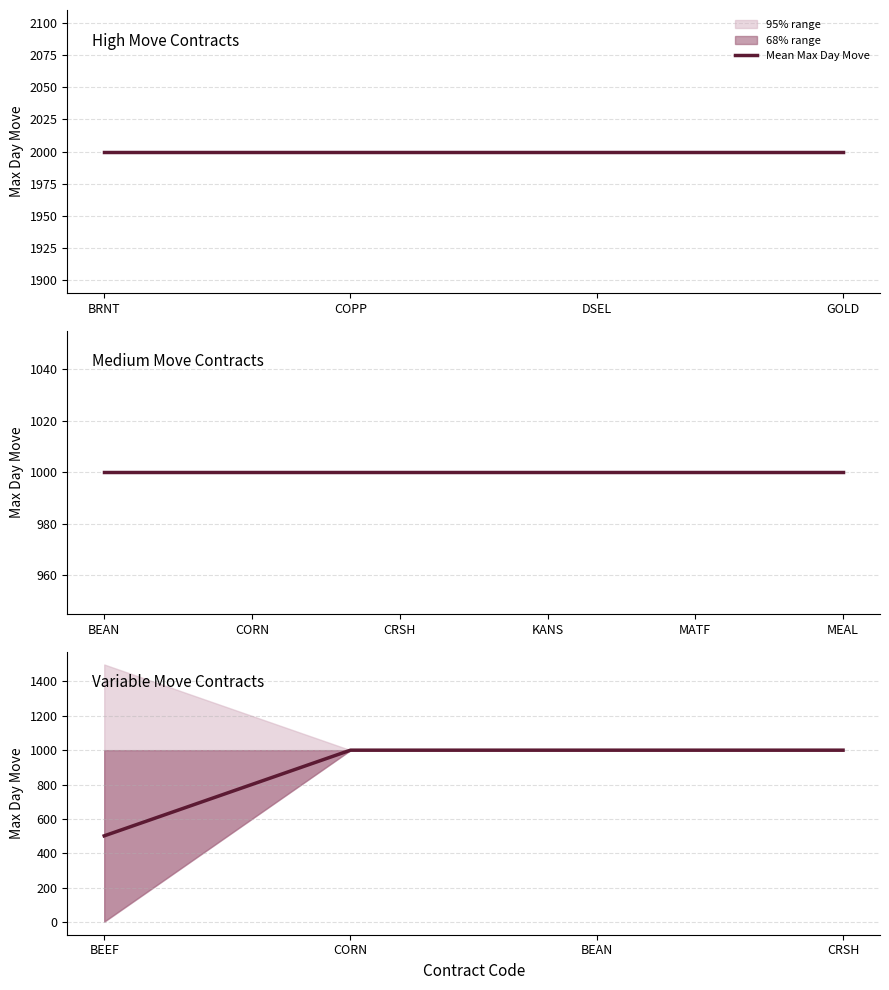

What is the value of the 1st point from the left?

501